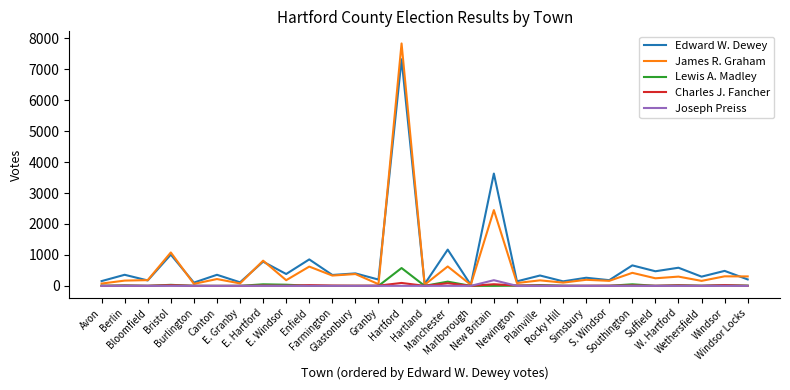

What is the maximum value for James R. Graham?

7836